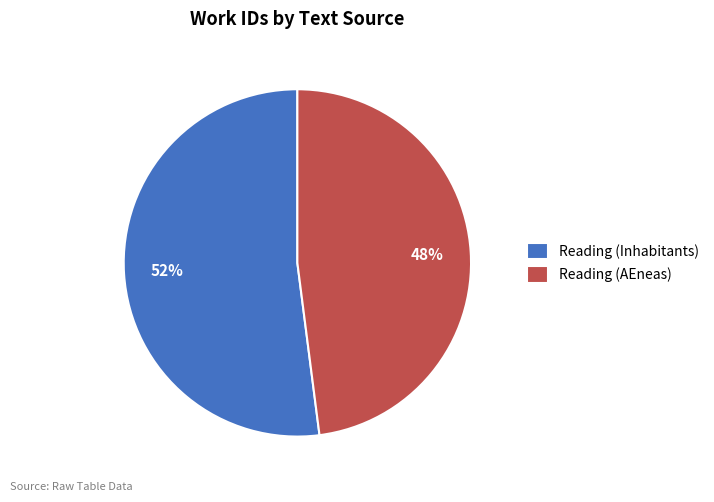

To the nearest percent, what percentage of the pie is Reading (Inhabitants)?

52%